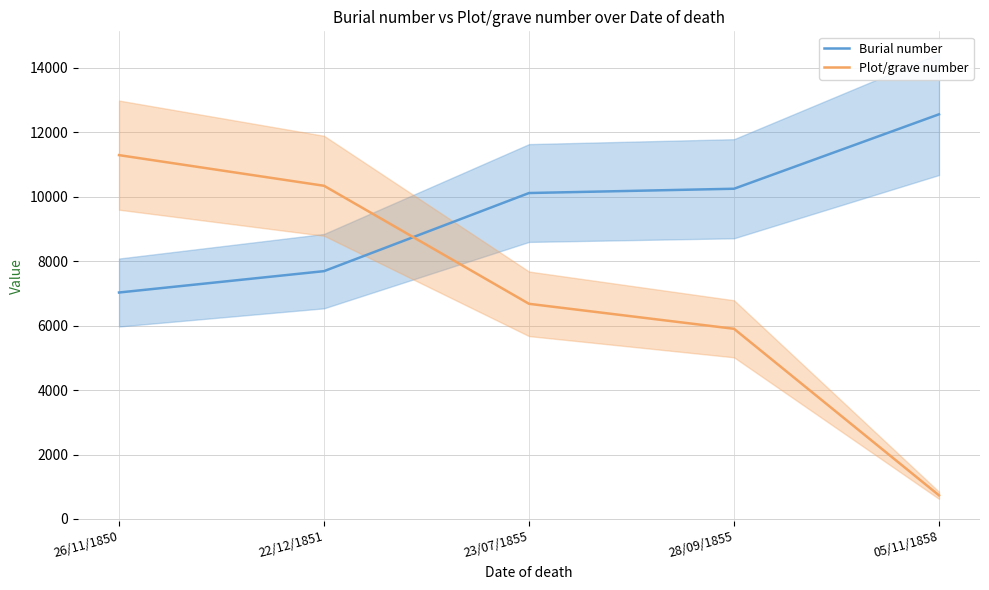

Which series ends up on top after the final intersection of Burial number and Plot/grave number?

Burial number